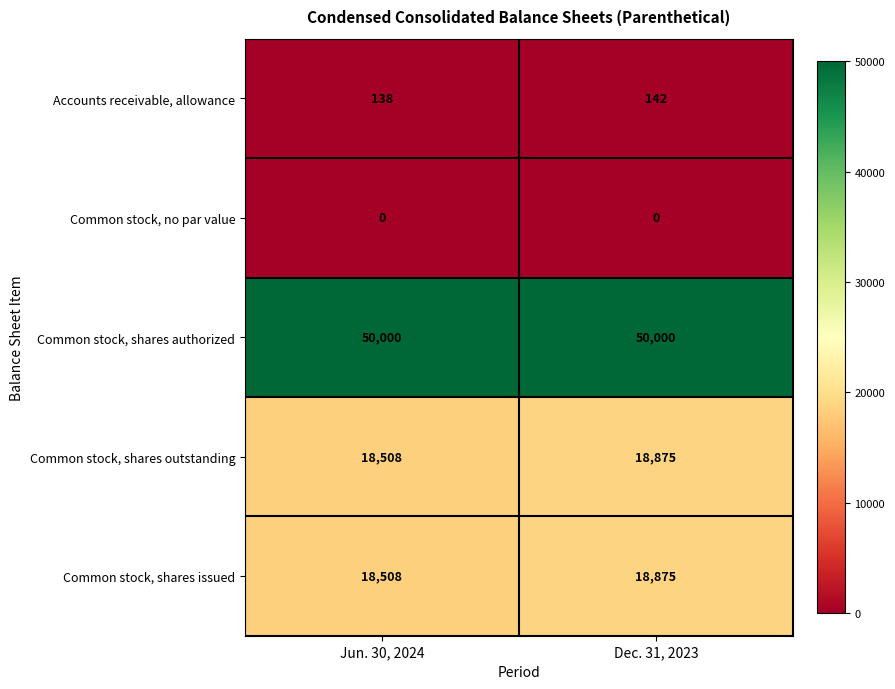

Where is Common stock, shares issued nearest to the value 18691?

Jun. 30, 2024